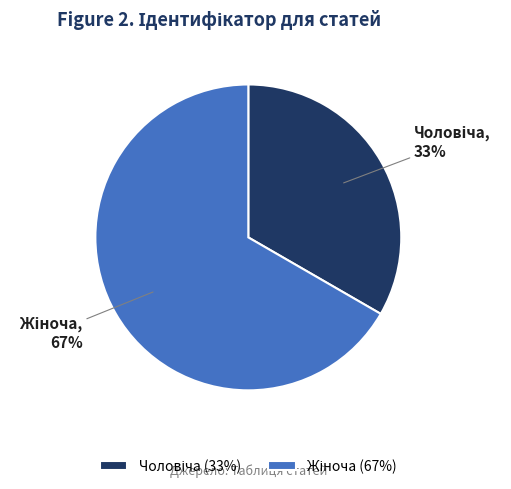

Is there a majority slice in this chart?

Yes